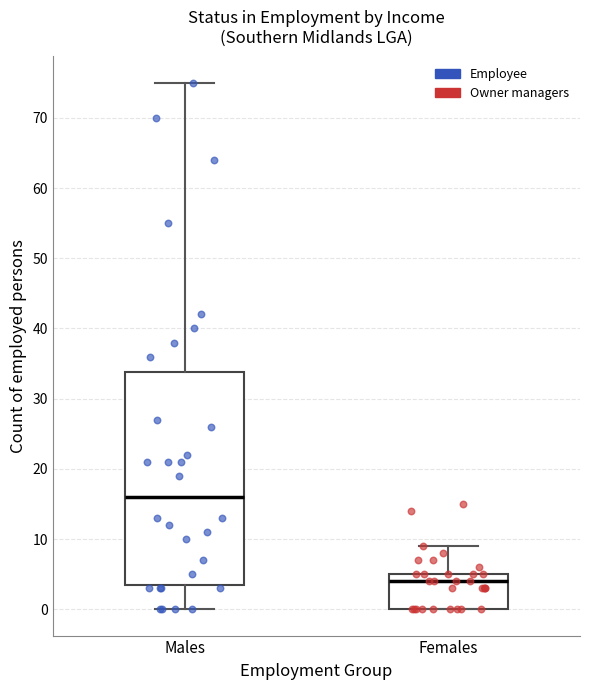

Which box is the tallest, from its lower edge to its upper edge?

Males